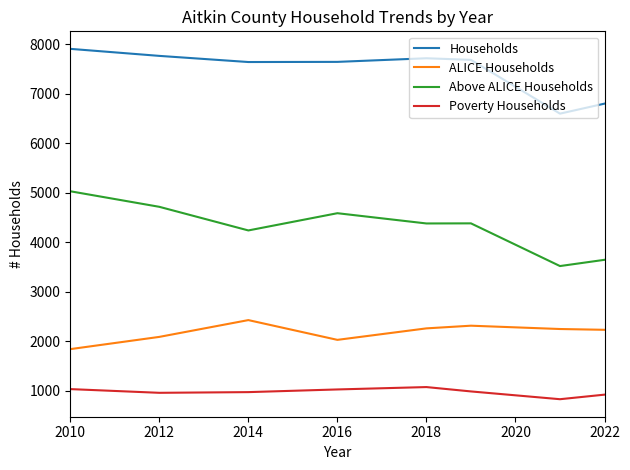

List the series in order of their peak value, highest first.

Households, Above ALICE Households, ALICE Households, Poverty Households